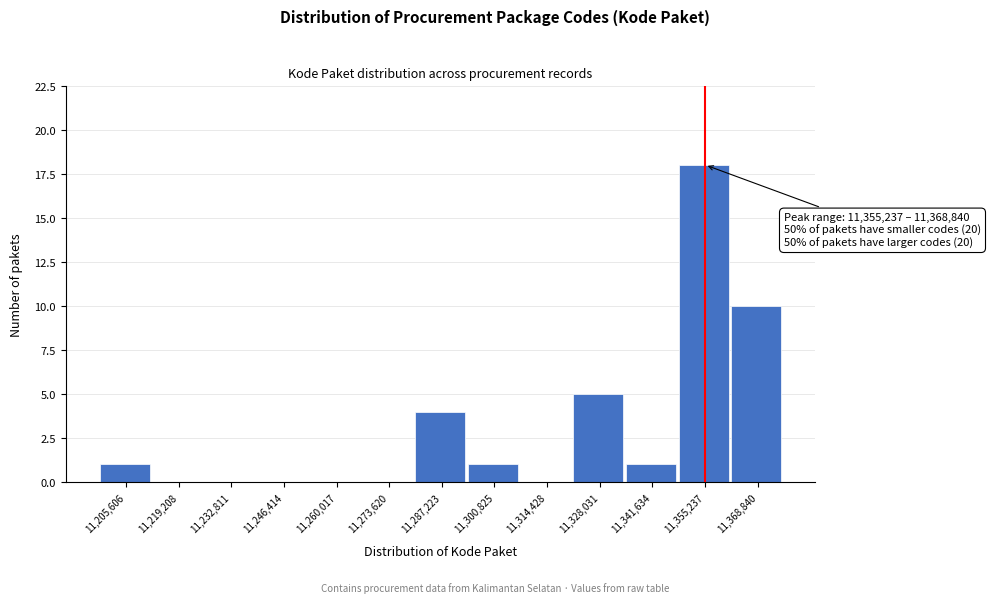

Reading right to left, transcribe all the data shown in this chart.

11,368,840=10	11,355,237=18	11,341,634=1	11,328,031=5	11,314,428=0	11,300,825=1	11,287,223=4	11,273,620=0	11,260,017=0	11,246,414=0	11,232,811=0	11,219,208=0	11,205,606=1